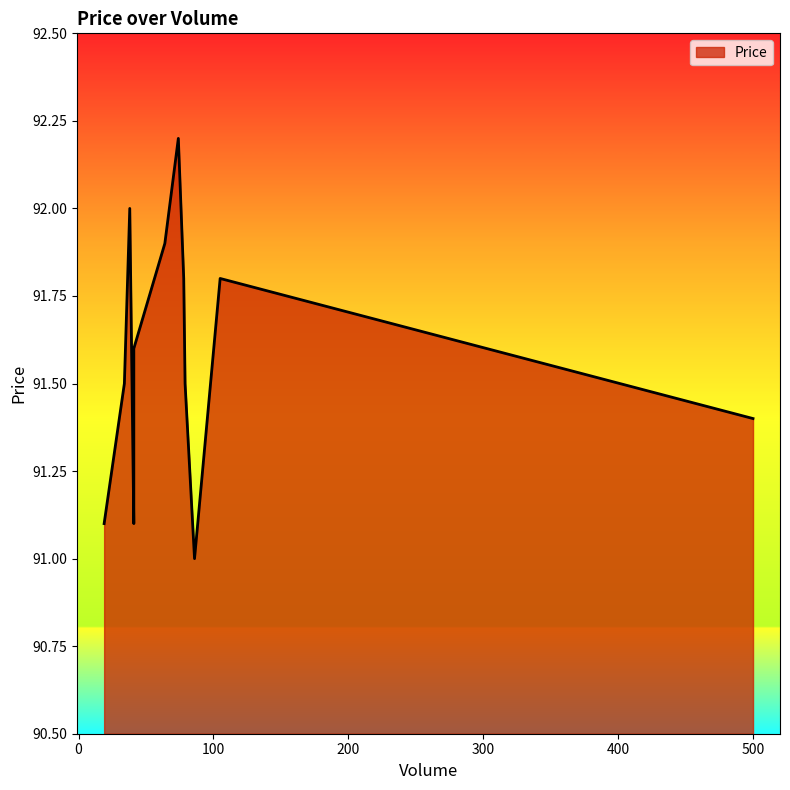

List the labels in order of value, largest first.

74, 38, 64, 78, 105, 41, 79, 41, 34, 500, 19, 41, 86